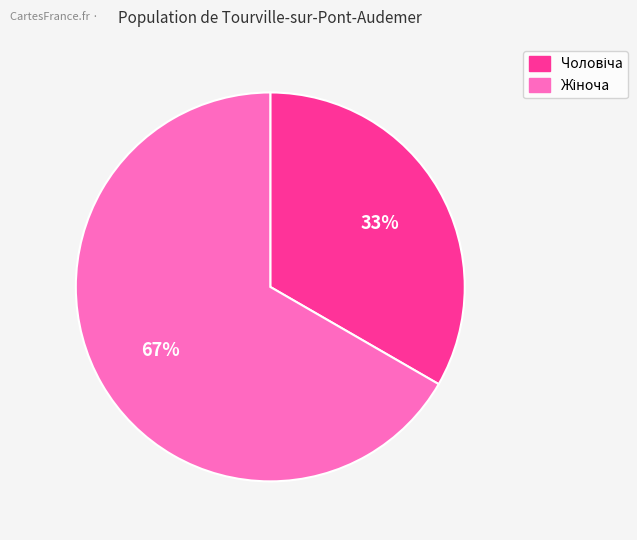

Does any single category account for the majority?

Yes